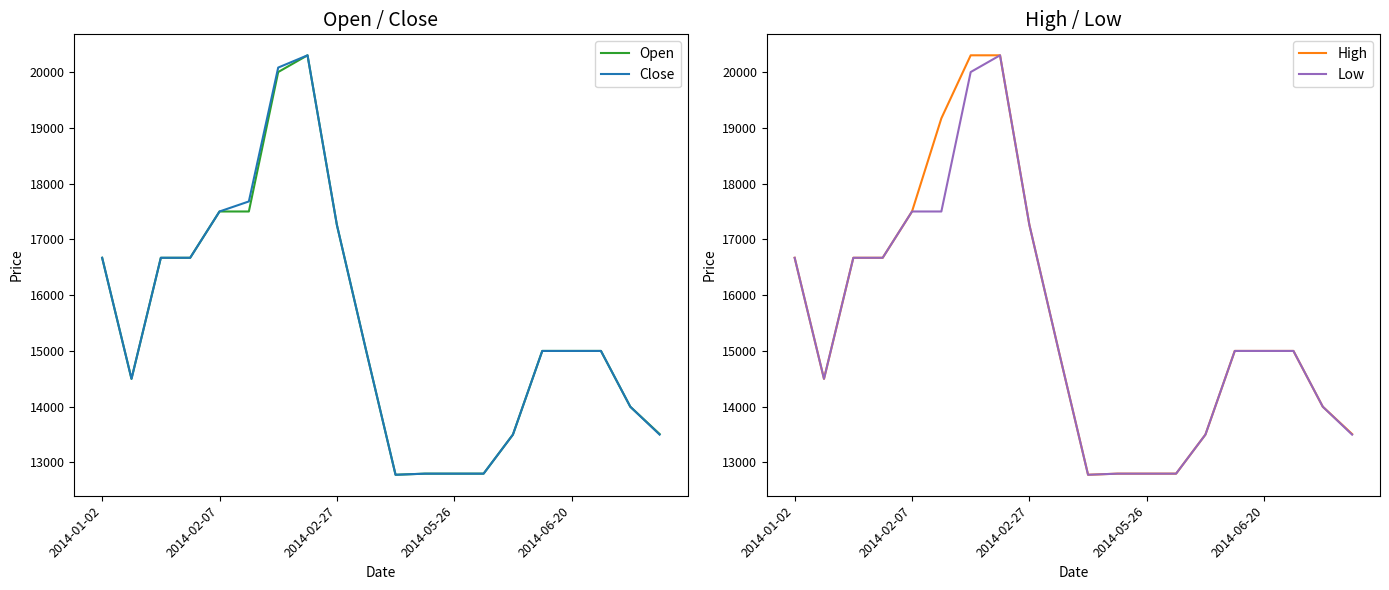

Which series has the widest spread of values?

Open